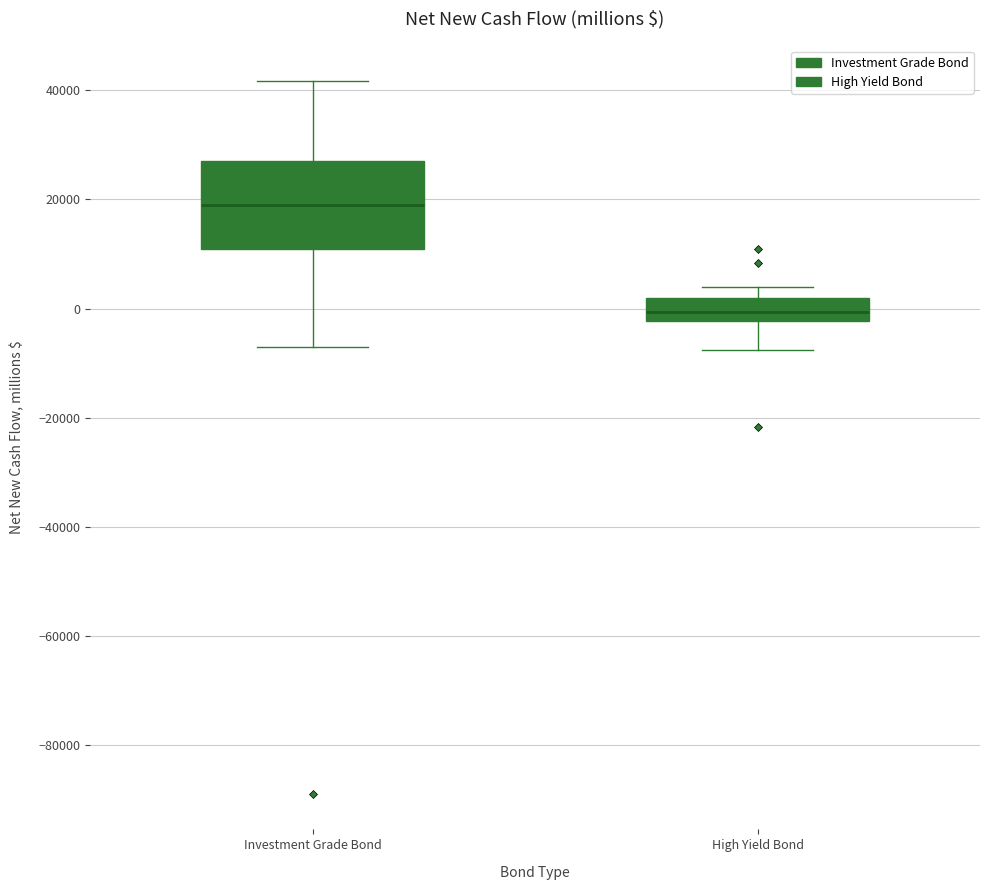

Which box's median line is the lowest?

High Yield Bond